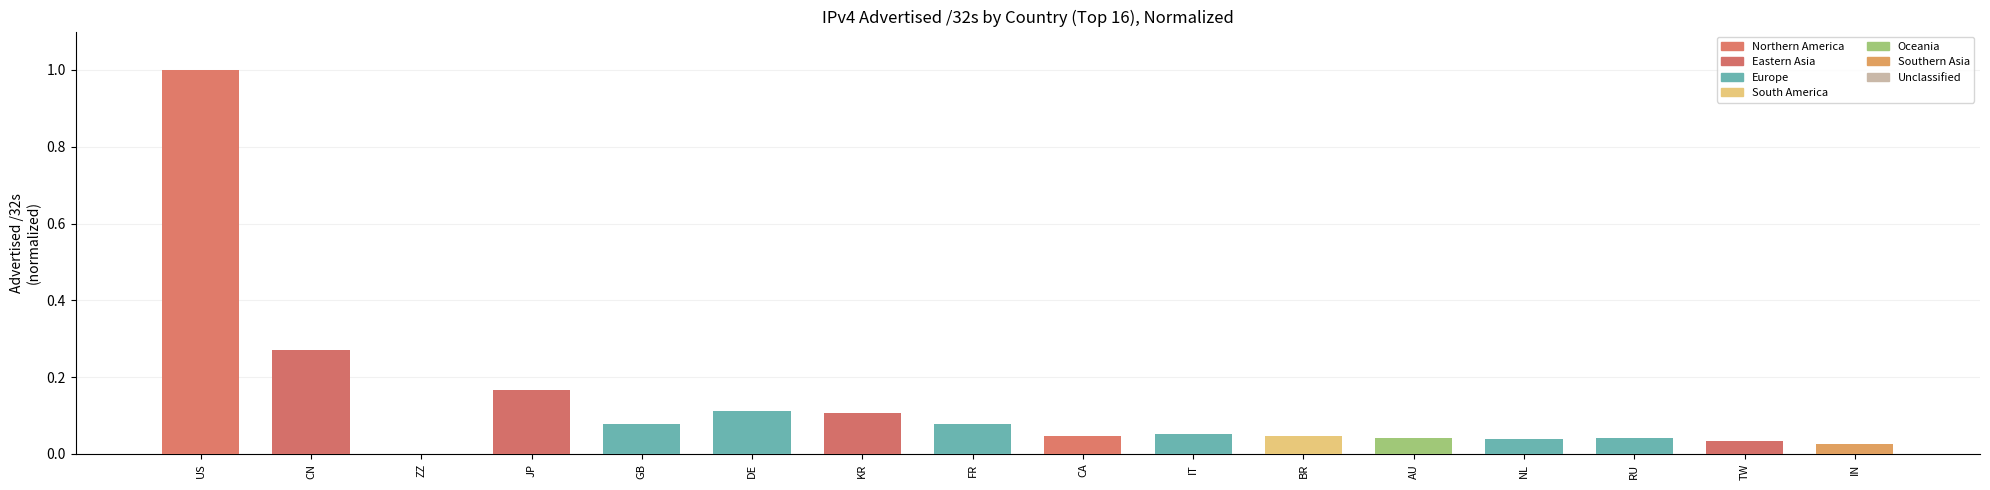

What is the greatest value displayed?

1.0